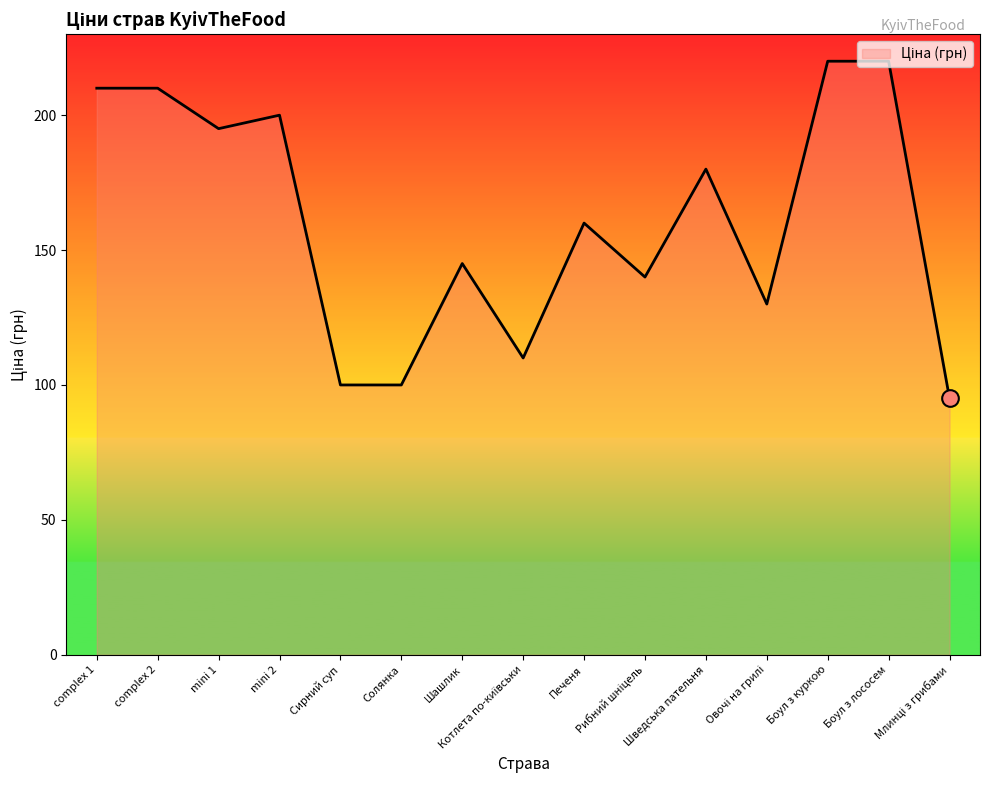

The chart shows a value of 228 at Шашлик. True or false?

False